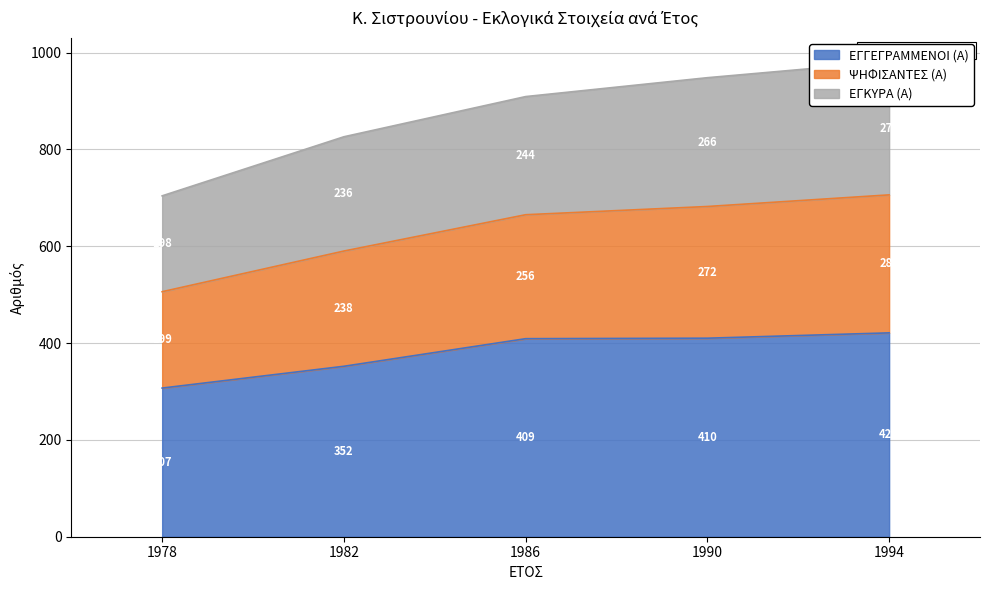

The value of ΕΓΓΕΓΡΑΜΜΕΝΟΙ (Α) at 1982 is 352. True or false?

True